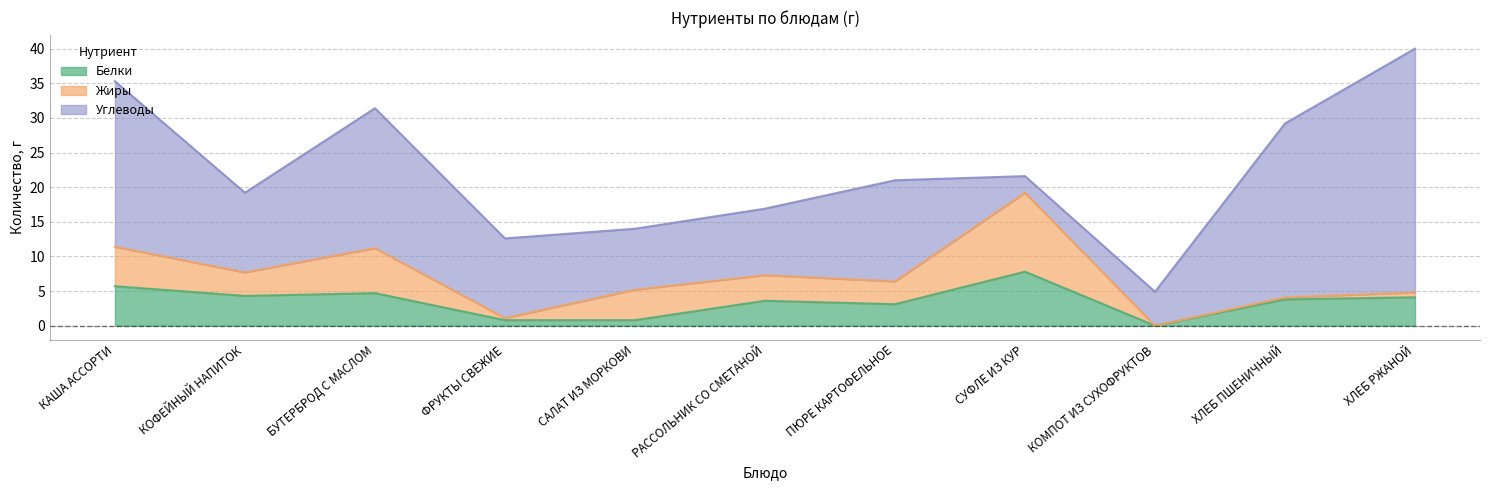

Which category has the lowest value across all series?

КОМПОТ ИЗ СУХОФРУКТОВ